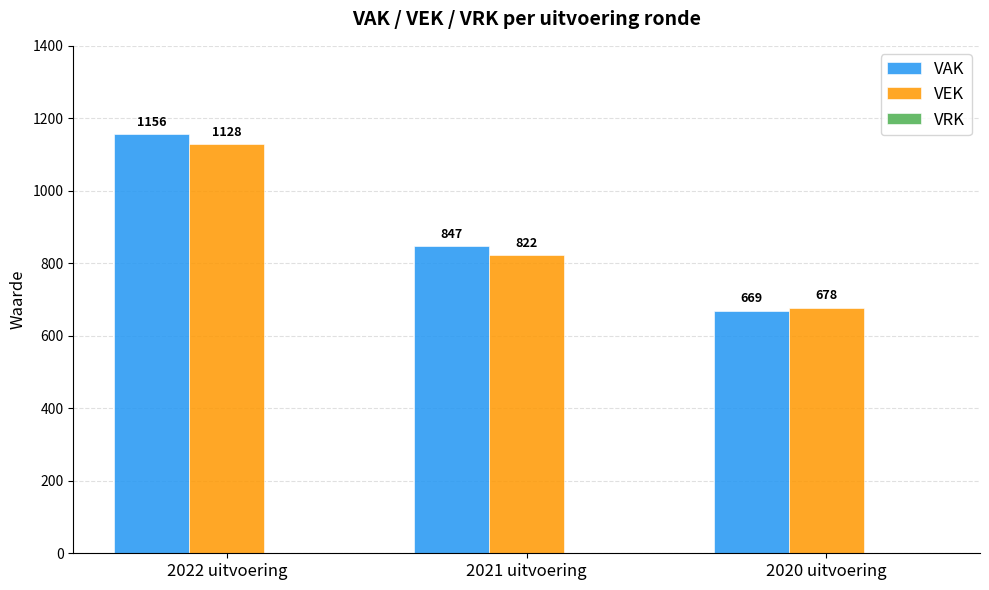

Rank the series at 2021 uitvoering from lowest to highest value.

VEK, VAK